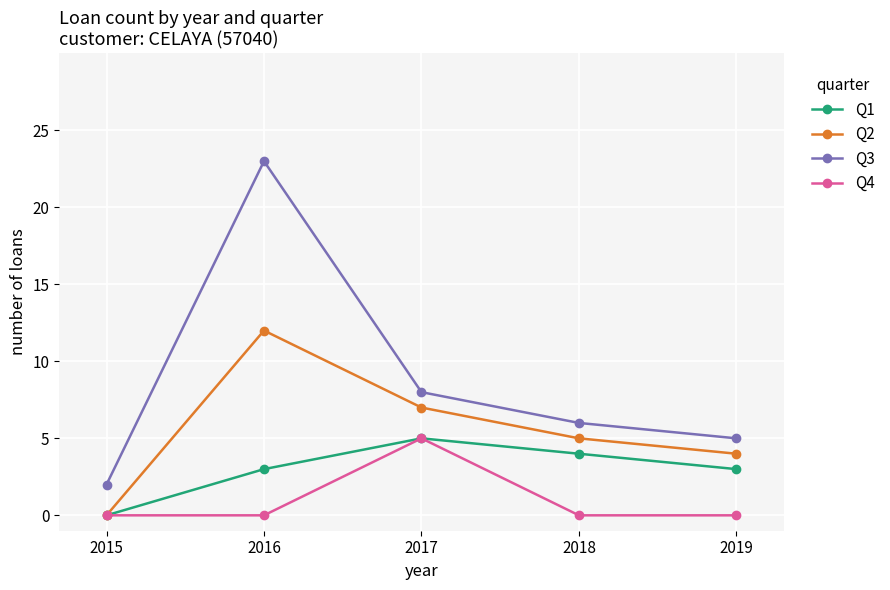

True or false: Q2 has more than 1 interior local peaks.

False